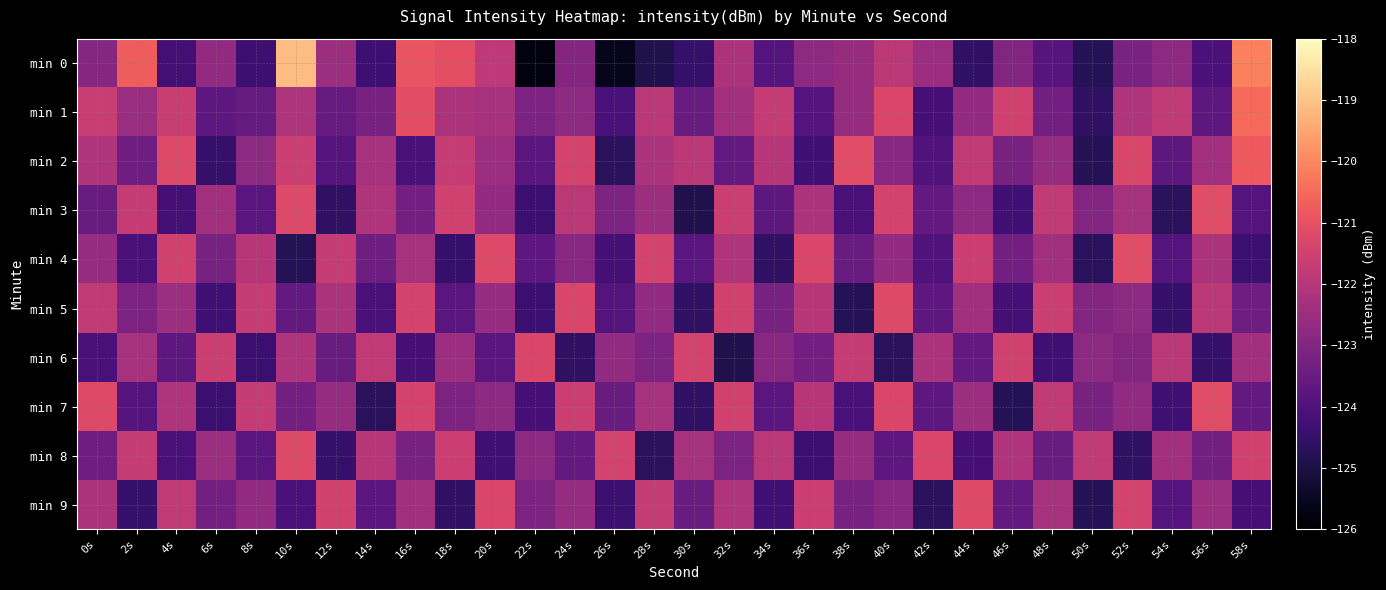

Reading left to right, what are all the values shown in this chart?

min 0: 0s=-122.9	2s=-120.7	4s=-124.2	6s=-122.7	8s=-124.4	10s=-119.1	12s=-122.5	14s=-124.3	16s=-120.9	18s=-121.0	20s=-121.9	22s=-125.8	24s=-123.0	26s=-125.6	28s=-124.9	30s=-124.5	32s=-122.2	34s=-123.9	36s=-122.8	38s=-122.6	40s=-121.9	42s=-122.5	44s=-124.6	46s=-123.0	48s=-123.9	50s=-124.8	52s=-123.2	54s=-122.8	56s=-124.1	58s=-120.1
min 1: 0s=-121.6	2s=-122.5	4s=-121.6	6s=-123.7	8s=-123.6	10s=-122.1	12s=-123.5	14s=-123.2	16s=-121.1	18s=-122.2	20s=-122.3	22s=-123.1	24s=-122.8	26s=-124.1	28s=-121.9	30s=-123.5	32s=-122.4	34s=-121.7	36s=-123.9	38s=-122.6	40s=-121.3	42s=-124.2	44s=-122.7	46s=-121.5	48s=-123.3	50s=-124.6	52s=-122.1	54s=-121.8	56s=-123.7	58s=-120.5
min 2: 0s=-122.1	2s=-123.4	4s=-121.2	6s=-124.5	8s=-122.8	10s=-121.6	12s=-123.9	14s=-122.3	16s=-124.1	18s=-121.7	20s=-122.5	22s=-123.8	24s=-121.4	26s=-124.7	28s=-122.2	30s=-121.9	32s=-123.6	34s=-122.0	36s=-124.3	38s=-121.1	40s=-122.9	42s=-124.0	44s=-121.8	46s=-123.2	48s=-122.6	50s=-124.8	52s=-121.3	54s=-123.7	56s=-122.4	58s=-120.8
min 3: 0s=-123.5	2s=-121.7	4s=-124.2	6s=-122.4	8s=-123.8	10s=-121.2	12s=-124.6	14s=-122.1	16s=-123.3	18s=-121.5	20s=-122.7	22s=-124.4	24s=-121.9	26s=-123.1	28s=-122.5	30s=-124.9	32s=-121.6	34s=-123.7	36s=-122.2	38s=-124.1	40s=-121.4	42s=-123.6	44s=-122.8	46s=-124.3	48s=-121.8	50s=-123.0	52s=-122.3	54s=-124.7	56s=-121.1	58s=-123.9
min 4: 0s=-122.6	2s=-124.1	4s=-121.5	6s=-123.2	8s=-122.0	10s=-124.8	12s=-121.7	14s=-123.4	16s=-122.3	18s=-124.5	20s=-121.2	22s=-123.7	24s=-122.9	26s=-124.2	28s=-121.4	30s=-123.8	32s=-122.1	34s=-124.6	36s=-121.3	38s=-123.5	40s=-122.7	42s=-124.0	44s=-121.6	46s=-123.3	48s=-122.4	50s=-124.7	52s=-121.1	54s=-123.9	56s=-122.2	58s=-124.4
min 5: 0s=-121.8	2s=-123.1	4s=-122.5	6s=-124.3	8s=-121.7	10s=-123.6	12s=-122.2	14s=-124.1	16s=-121.4	18s=-123.8	20s=-122.6	22s=-124.4	24s=-121.3	26s=-123.9	28s=-122.7	30s=-124.6	32s=-121.5	34s=-123.2	36s=-122.0	38s=-124.8	40s=-121.2	42s=-123.7	44s=-122.4	46s=-124.2	48s=-121.6	50s=-123.0	52s=-122.8	54s=-124.5	56s=-121.9	58s=-123.4
min 6: 0s=-124.1	2s=-122.3	4s=-123.7	6s=-121.6	8s=-124.4	10s=-122.1	12s=-123.5	14s=-121.8	16s=-124.2	18s=-122.5	20s=-123.8	22s=-121.3	24s=-124.6	26s=-122.7	28s=-123.1	30s=-121.4	32s=-124.9	34s=-122.9	36s=-123.3	38s=-121.7	40s=-124.7	42s=-122.2	44s=-123.6	46s=-121.5	48s=-124.3	50s=-122.8	52s=-123.0	54s=-121.9	56s=-124.5	58s=-122.4
min 7: 0s=-121.2	2s=-123.9	4s=-122.1	6s=-124.4	8s=-121.7	10s=-123.3	12s=-122.6	14s=-124.7	16s=-121.4	18s=-123.1	20s=-122.8	22s=-124.2	24s=-121.6	26s=-123.5	28s=-122.3	30s=-124.6	32s=-121.5	34s=-123.8	36s=-122.0	38s=-124.1	40s=-121.3	42s=-123.7	44s=-122.5	46s=-124.8	48s=-121.8	50s=-123.2	52s=-122.7	54s=-124.3	56s=-121.1	58s=-123.6
min 8: 0s=-123.4	2s=-121.7	4s=-124.1	6s=-122.5	8s=-123.8	10s=-121.2	12s=-124.5	14s=-122.0	16s=-123.2	18s=-121.6	20s=-124.3	22s=-122.8	24s=-123.6	26s=-121.4	28s=-124.7	30s=-122.3	32s=-123.1	34s=-121.9	36s=-124.4	38s=-122.6	40s=-123.7	42s=-121.3	44s=-124.2	46s=-122.1	48s=-123.5	50s=-121.8	52s=-124.6	54s=-122.4	56s=-123.3	58s=-121.5
min 9: 0s=-122.2	2s=-124.5	4s=-121.8	6s=-123.3	8s=-122.7	10s=-124.1	12s=-121.5	14s=-123.8	16s=-122.4	18s=-124.6	20s=-121.3	22s=-123.1	24s=-122.6	26s=-124.4	28s=-121.7	30s=-123.5	32s=-122.1	34s=-124.3	36s=-121.6	38s=-123.2	40s=-122.9	42s=-124.7	44s=-121.2	46s=-123.6	48s=-122.3	50s=-124.8	52s=-121.4	54s=-123.9	56s=-122.5	58s=-124.2